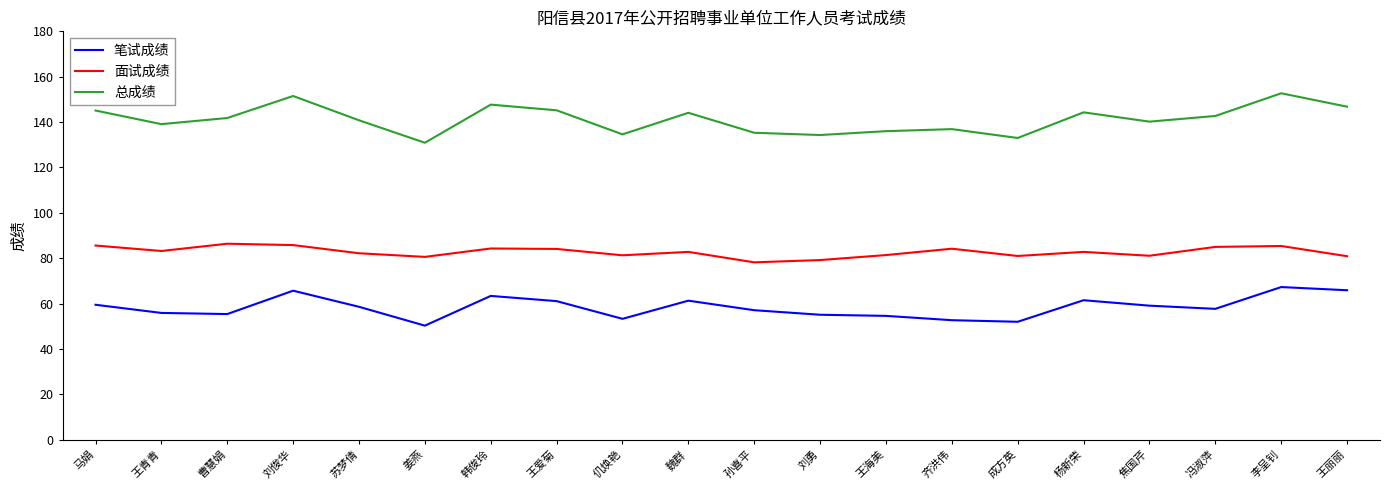

Is it true that 总成绩 equals 63.2 at 冯淑萍?

False